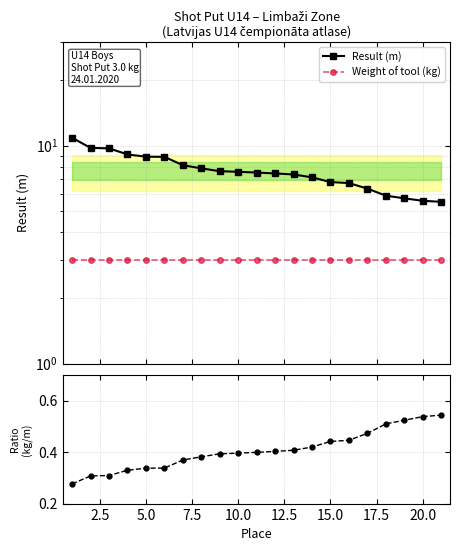

True or false: Result (m) has more than 0 interior local peaks.

False